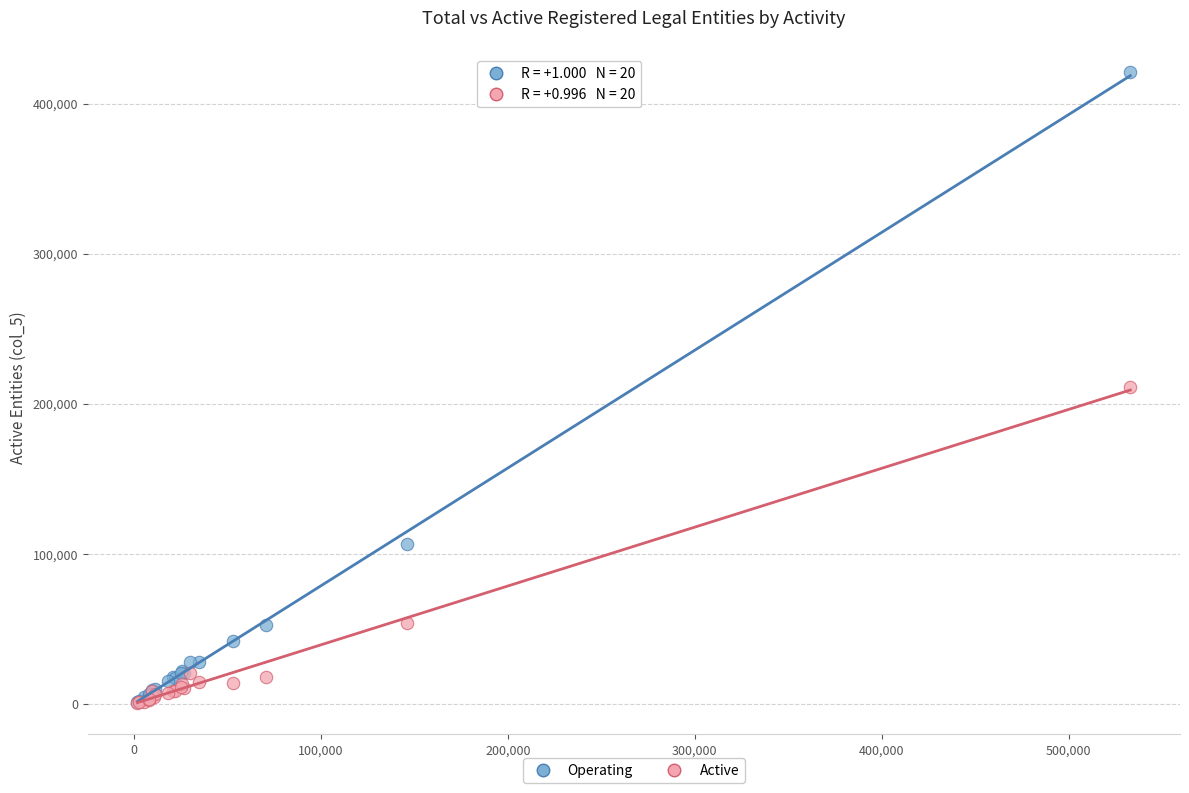

What are all the series names shown in the legend?

Operating, Active